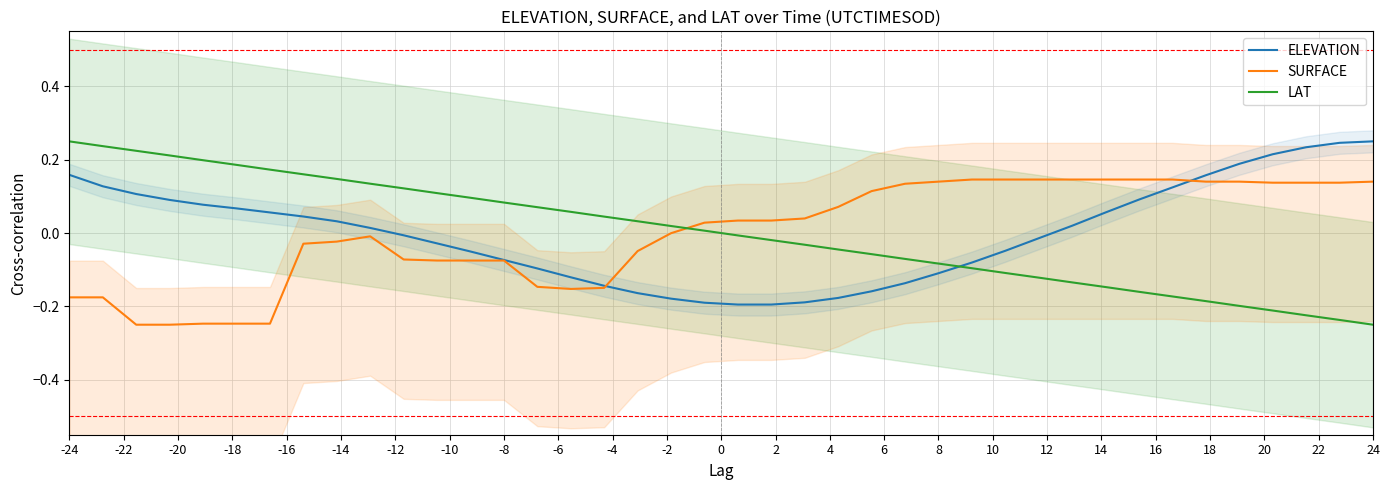

At which category is the sum across all series the highest?

-24